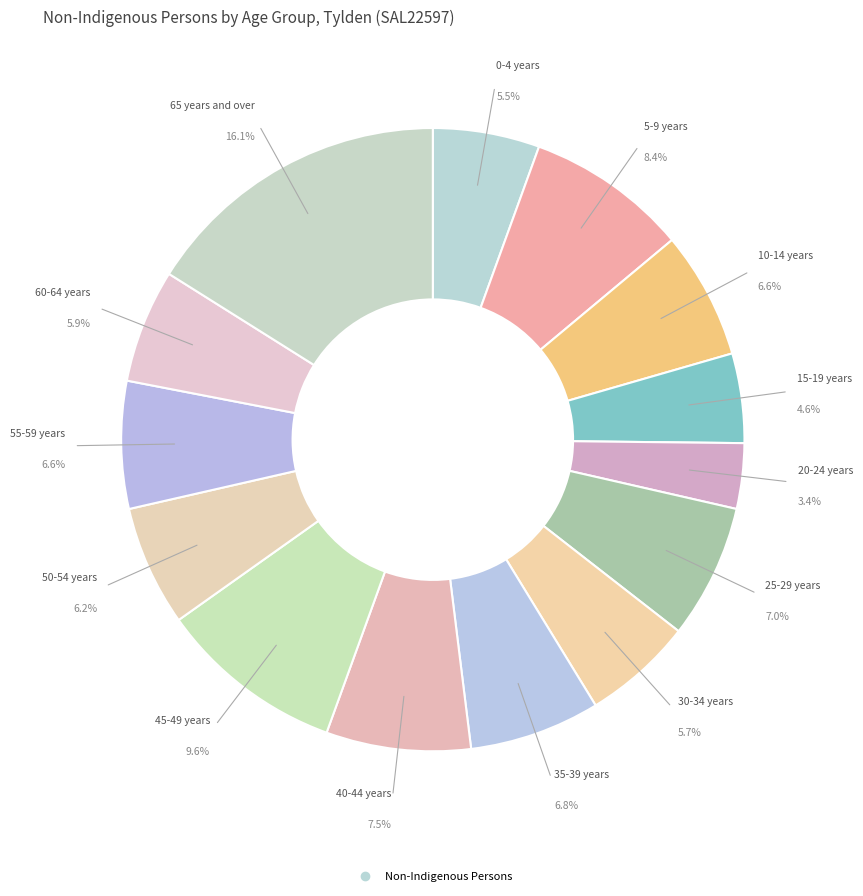

How many slices are in this pie chart?

14